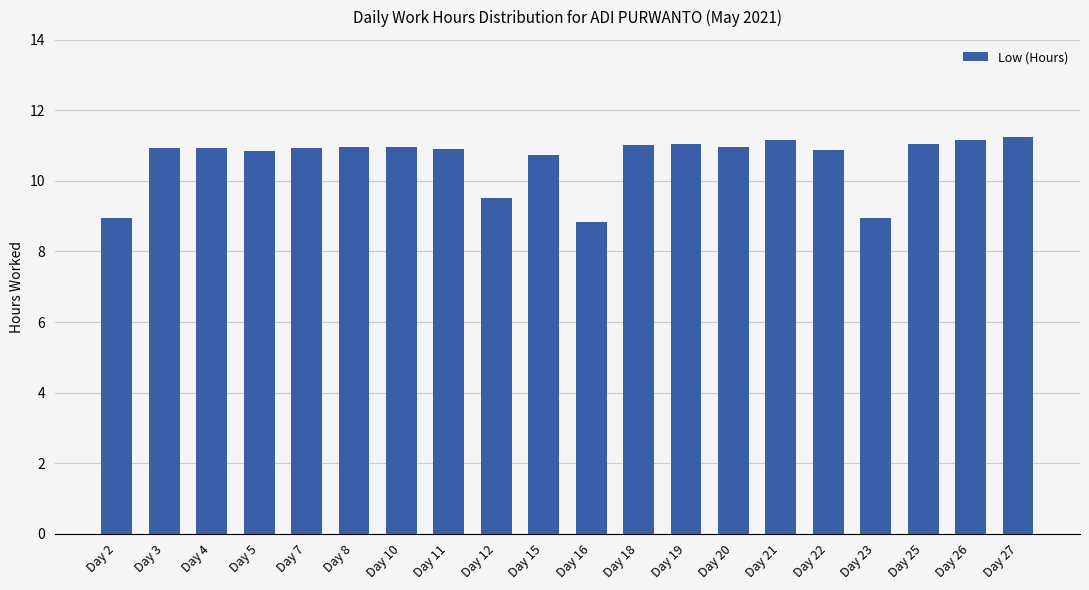

The value at Day 19 is 11.1. True or false?

True